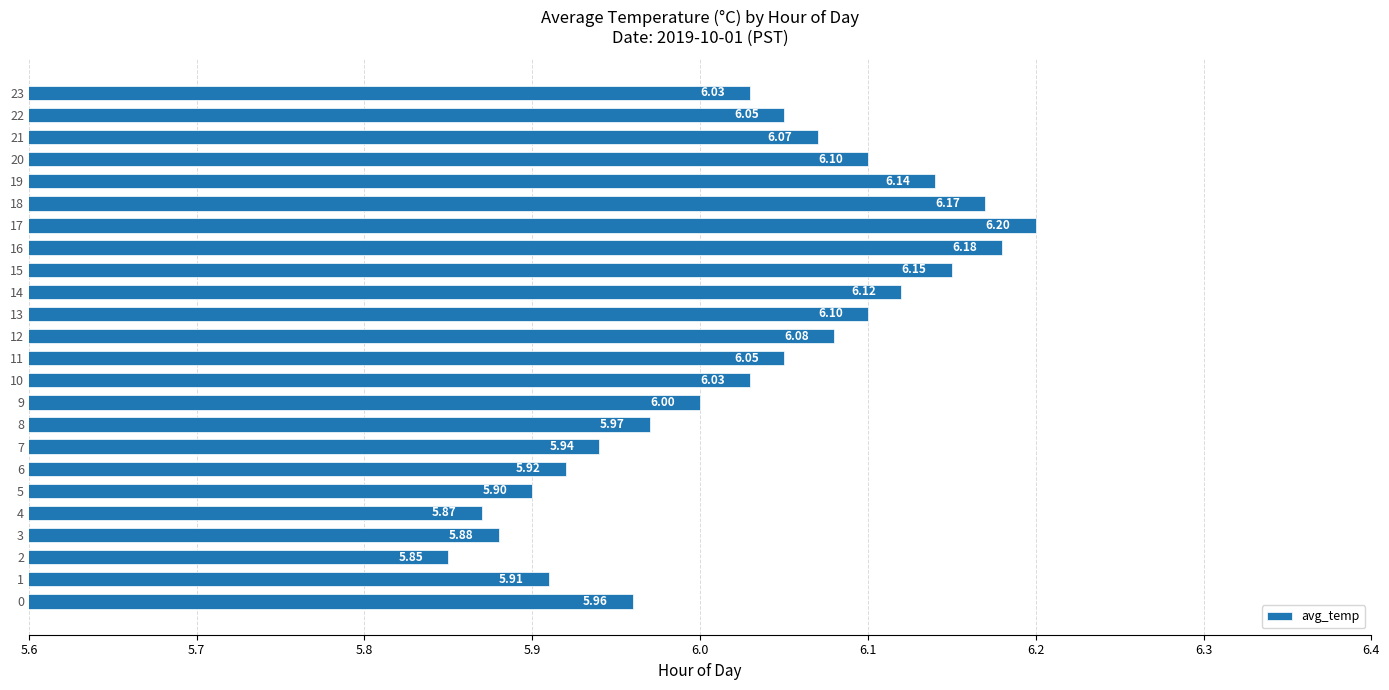

Does the chart contain any negative values?

No